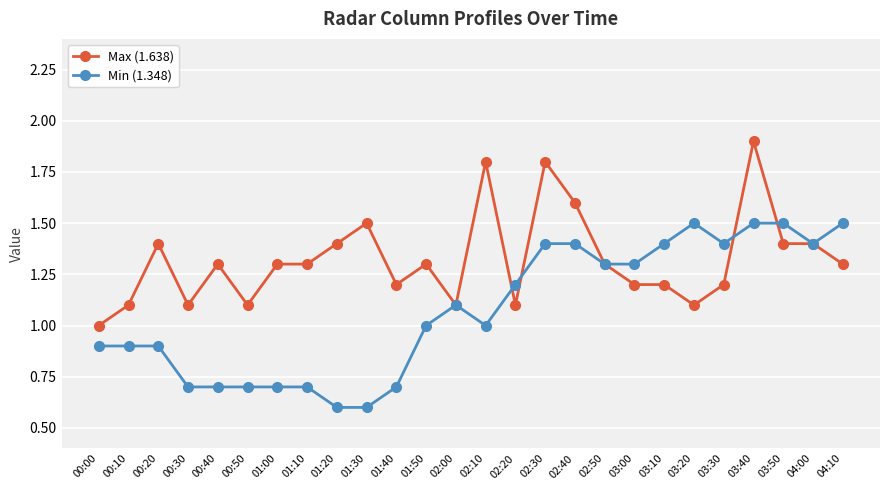

True or false: Max (1.638) has more than 0 interior local peaks.

True